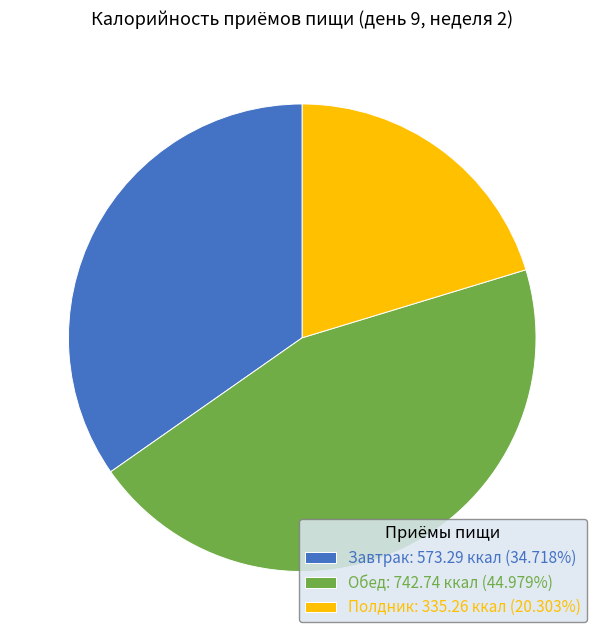

Is the sum of Завтрак: 573.29 ккал (34.718%) and Полдник: 335.26 ккал (20.303%) greater than half?

Yes